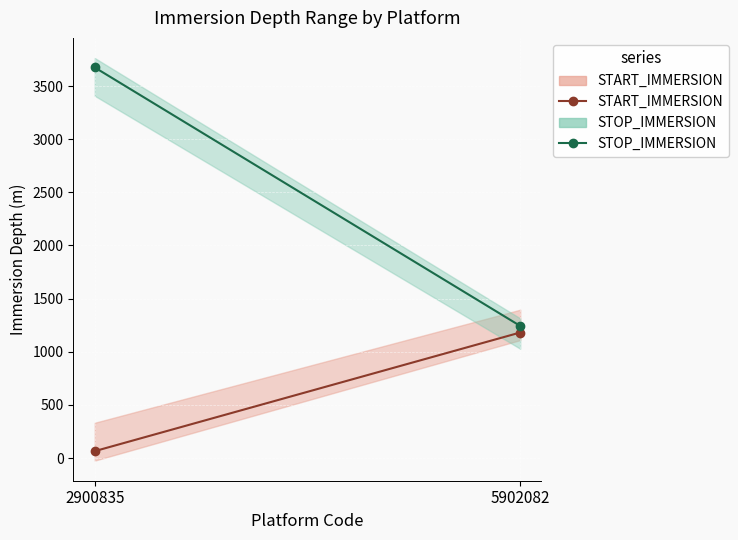

Reading left to right, transcribe all the data shown in this chart.

START_IMMERSION: 2900835=64.8	5902082=1181.0
STOP_IMMERSION: 2900835=3674.6	5902082=1242.8